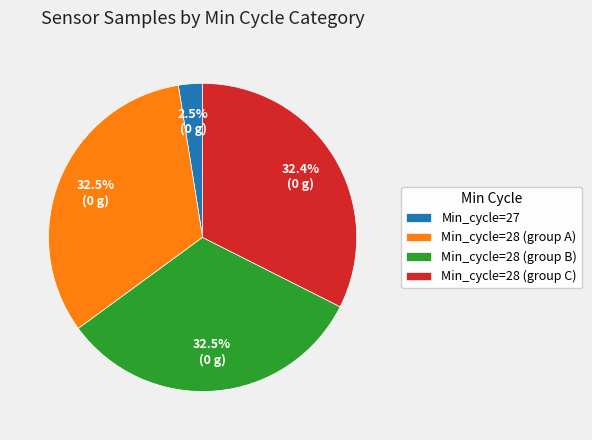

What portion of the pie excludes Min_cycle=28 (group B)?

67.5%